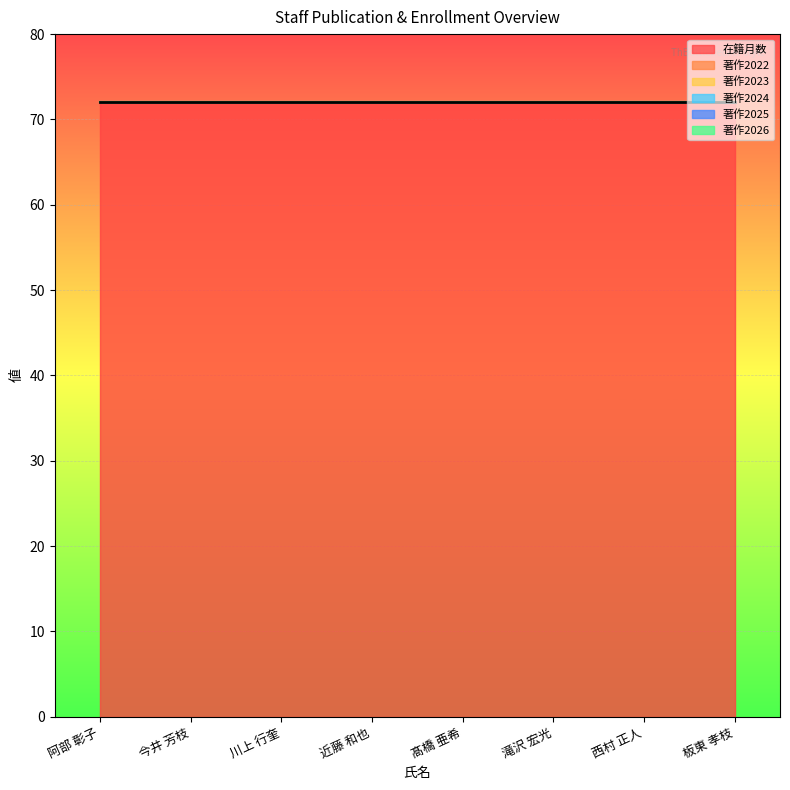

What is the lowest value of the 在籍月数 series?

72